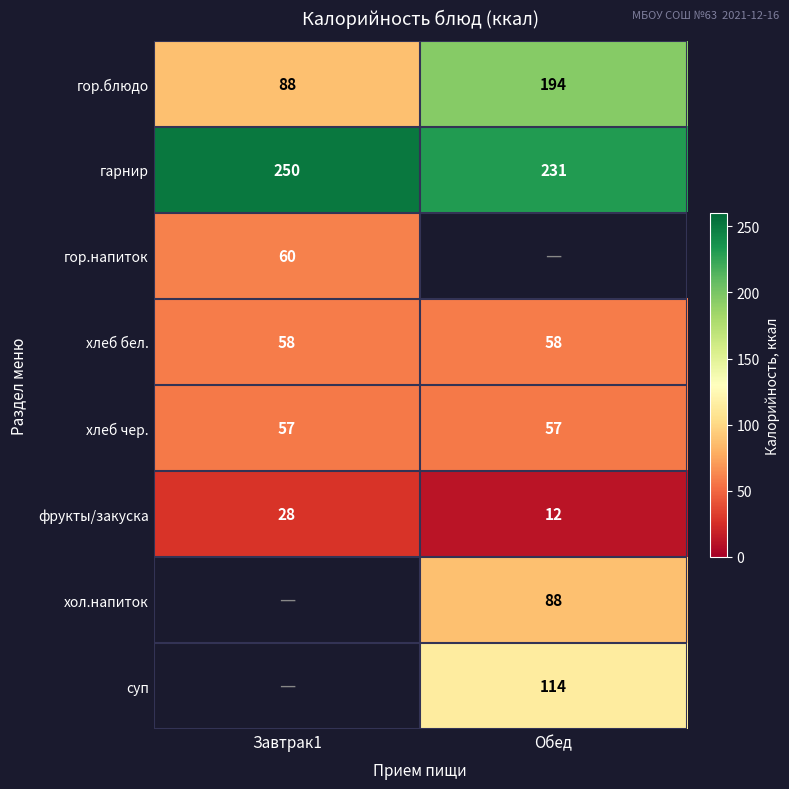

What is the difference between the maximum and minimum values in the гор.блюдо series?

106